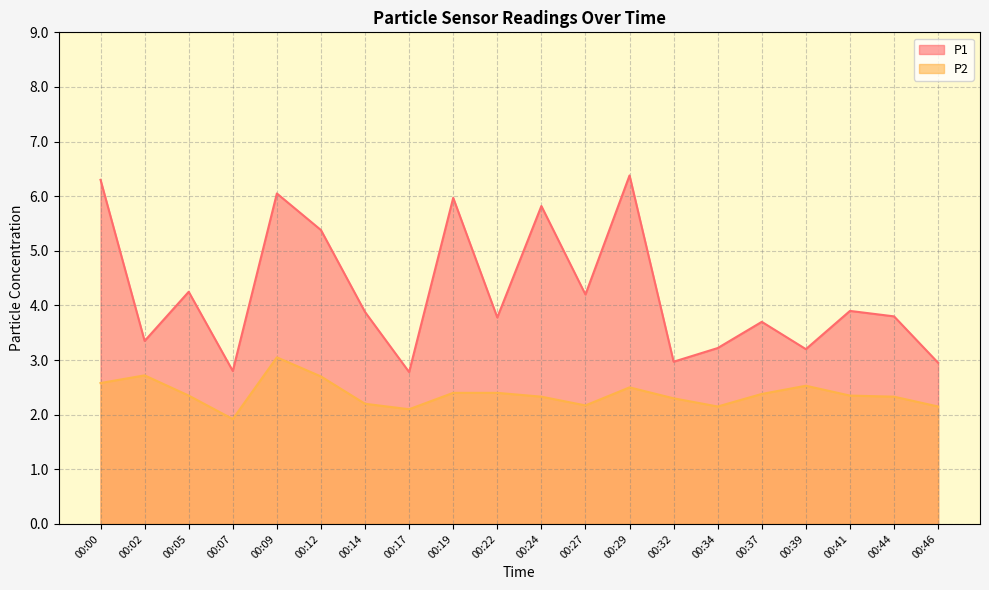

Which label corresponds to the smallest value in the chart?

00:07